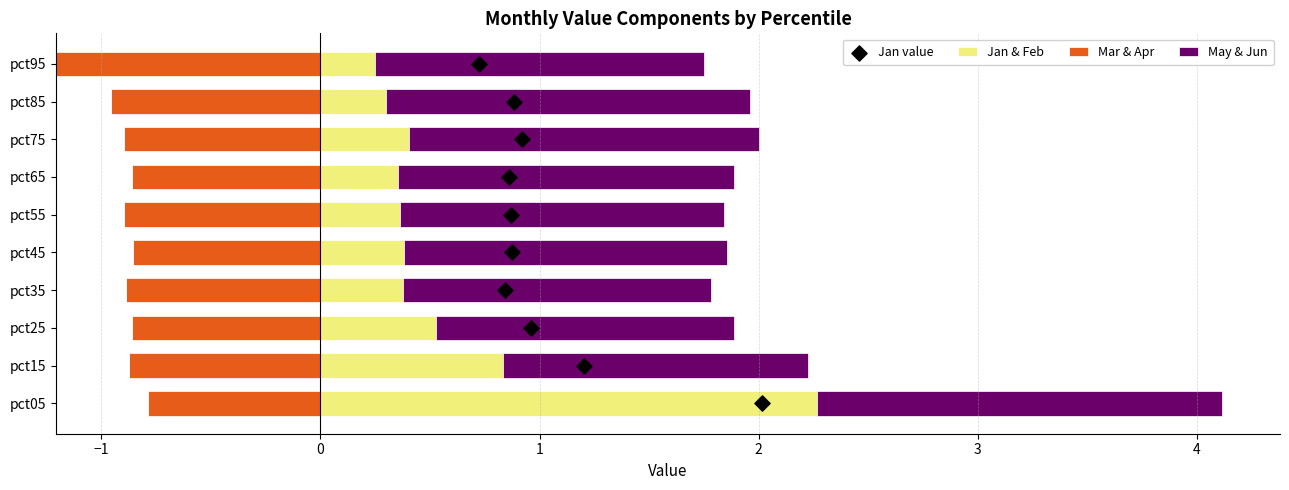

What is the sum of the Jan & Feb values at pct15 and pct85?

1.1